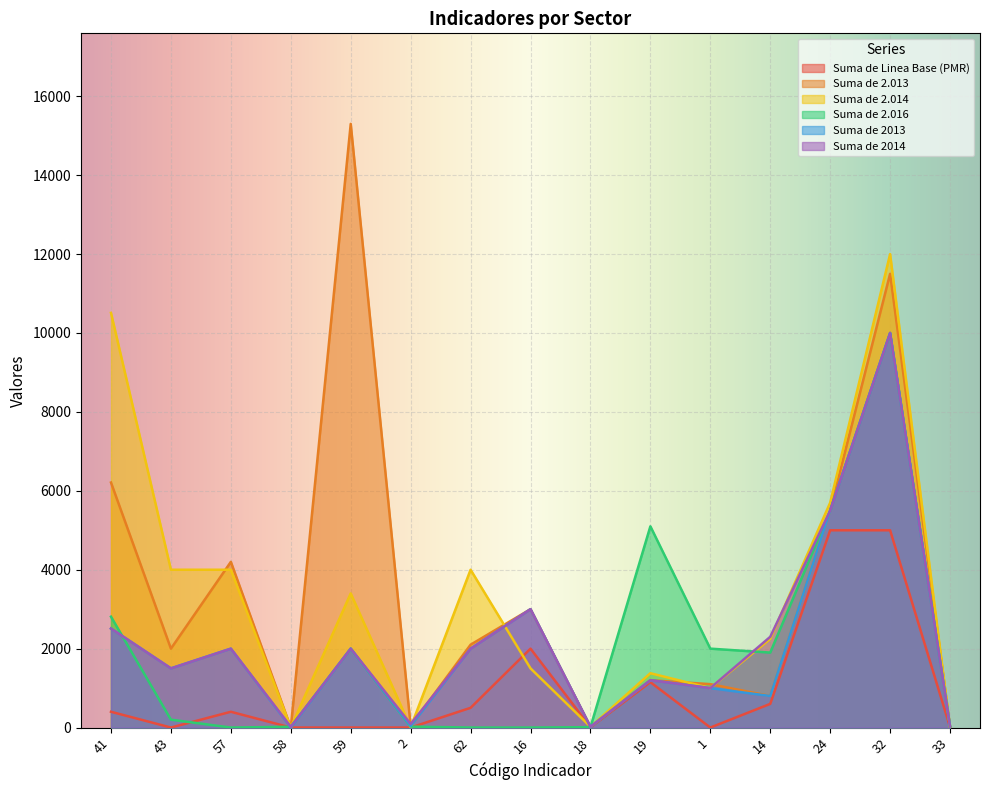

Does the chart display data point markers on the line(s)?

No